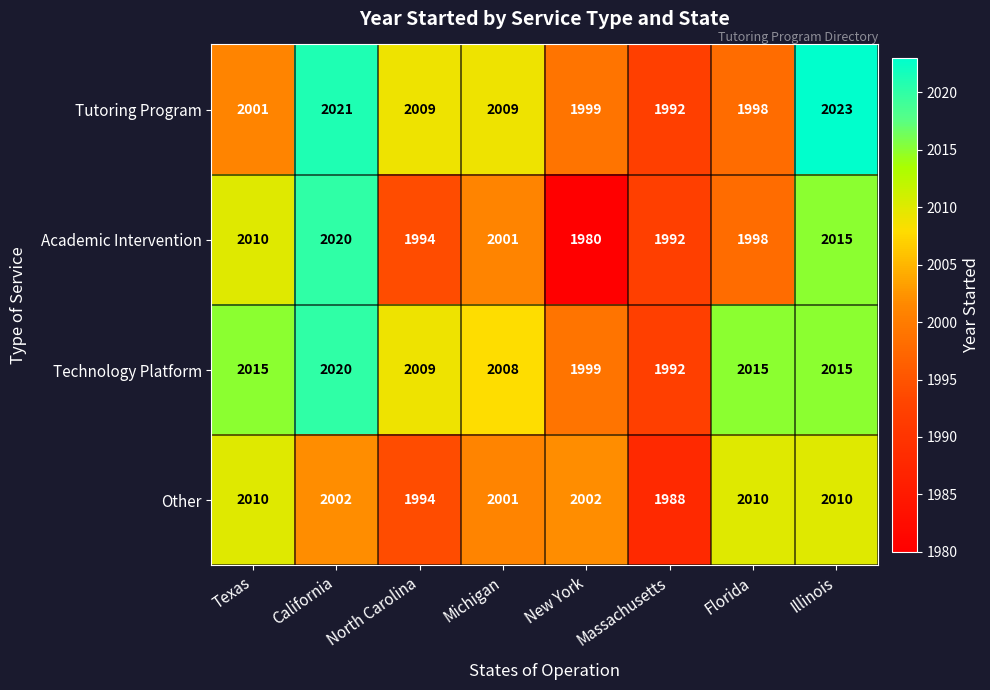

What is the difference between the maximum and minimum values in the Technology Platform series?

28